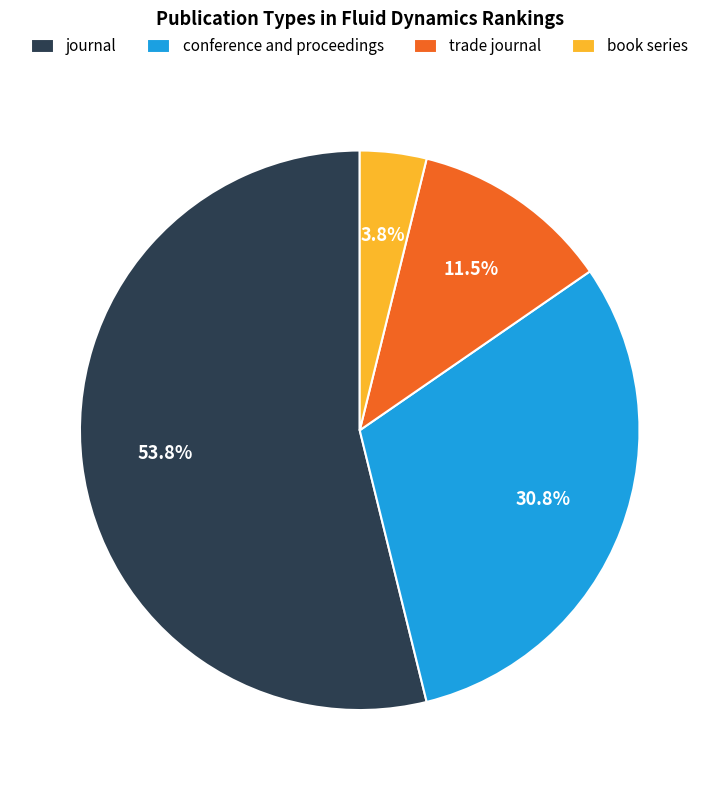

Is it true that trade journal is 1% of the pie?

False